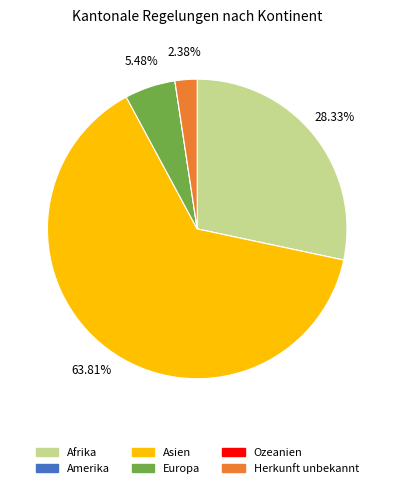

What is the largest slice in the pie chart?

Asien